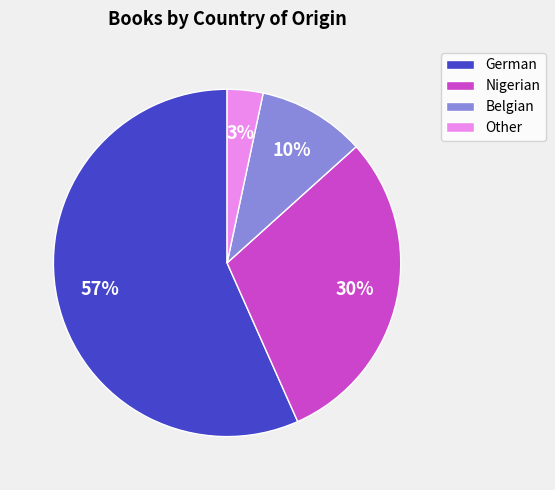

To the nearest percent, what is the average slice percentage?

25%